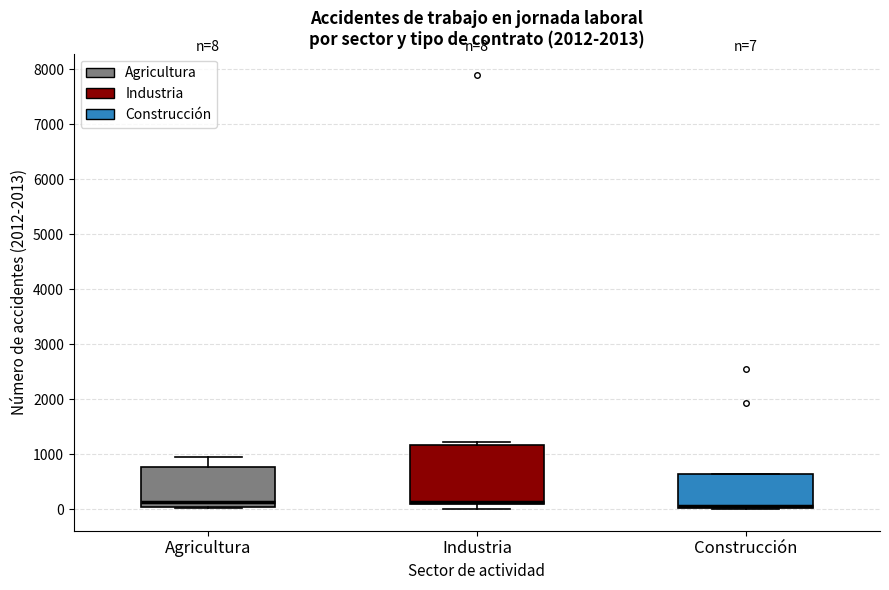

Which box is the tallest, from its lower edge to its upper edge?

Industria